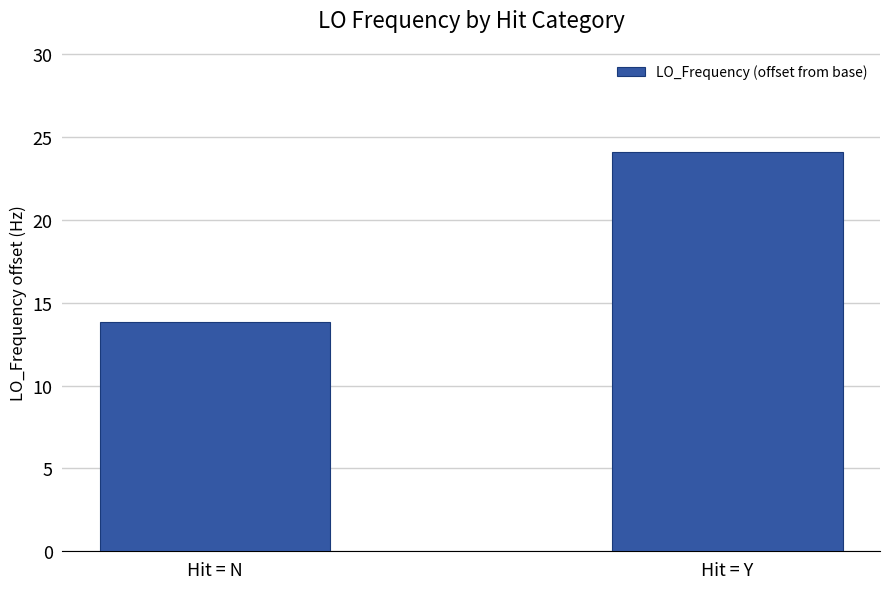

The chart shows a value of 13.8 at Hit = N. True or false?

True